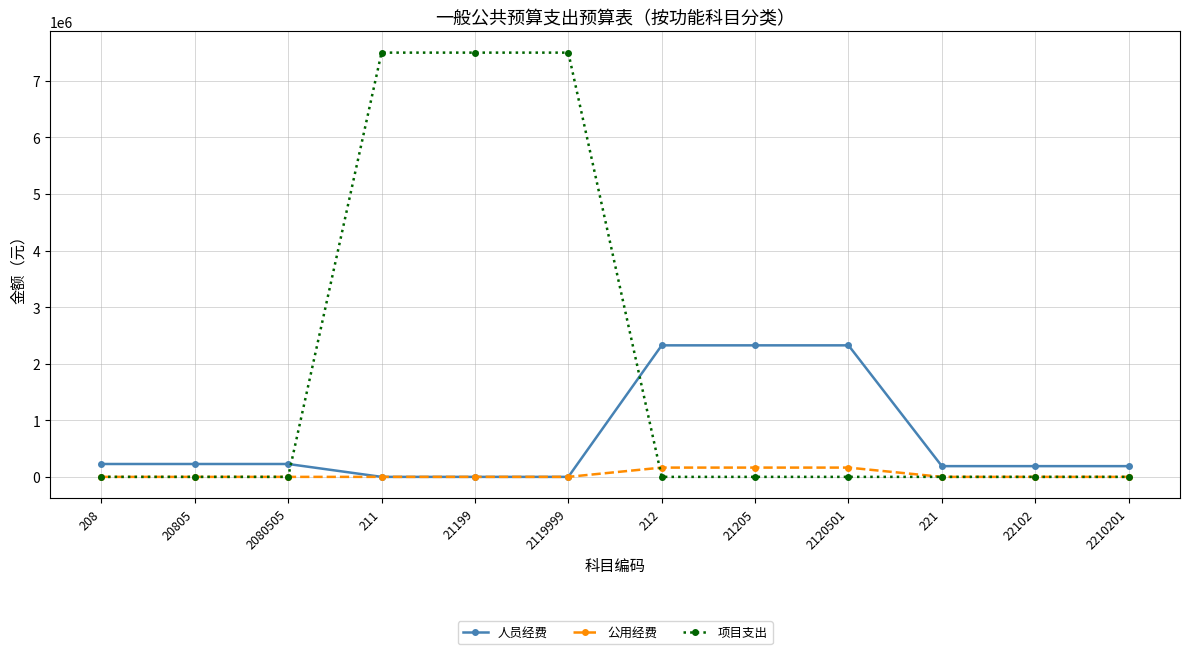

Between which two adjacent categories do 人员经费 and 项目支出 first intersect?

2080505 and 211